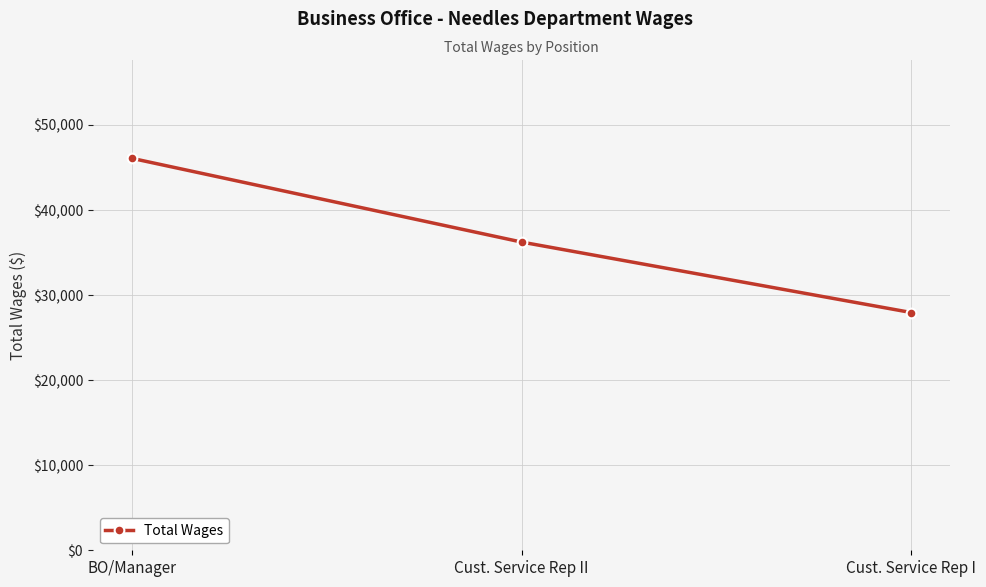

At which category does the chart reach its minimum across all series?

Cust. Service Rep I